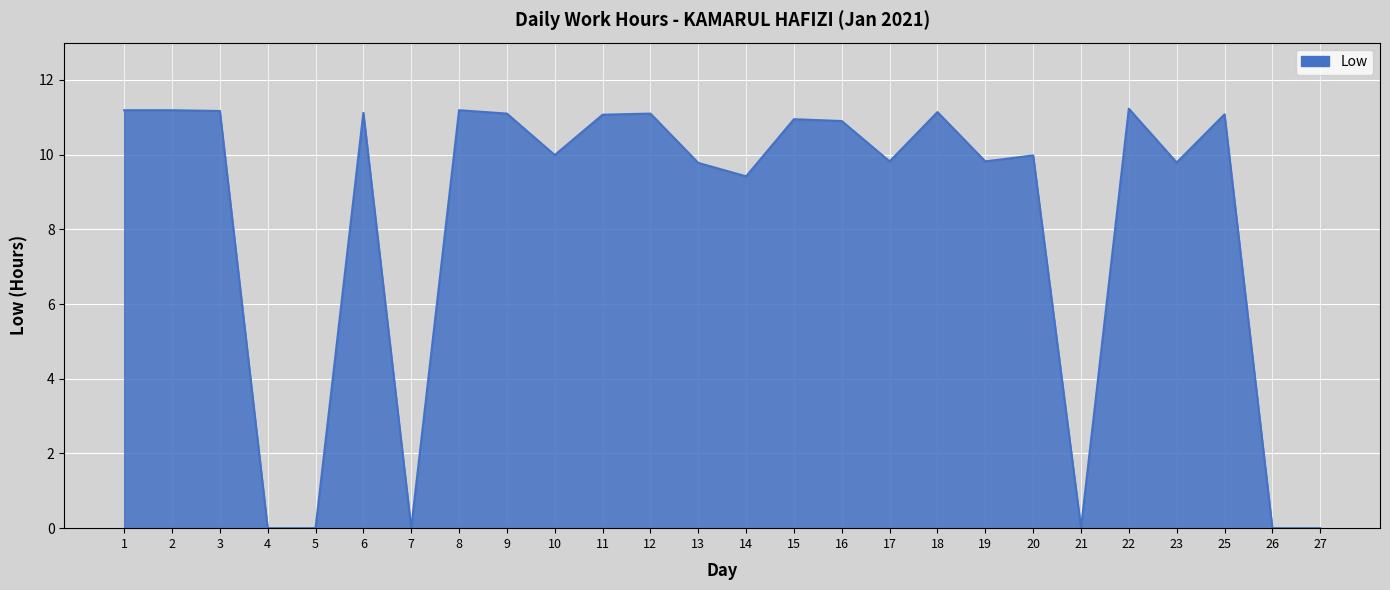

What is the greatest value displayed?

11.2